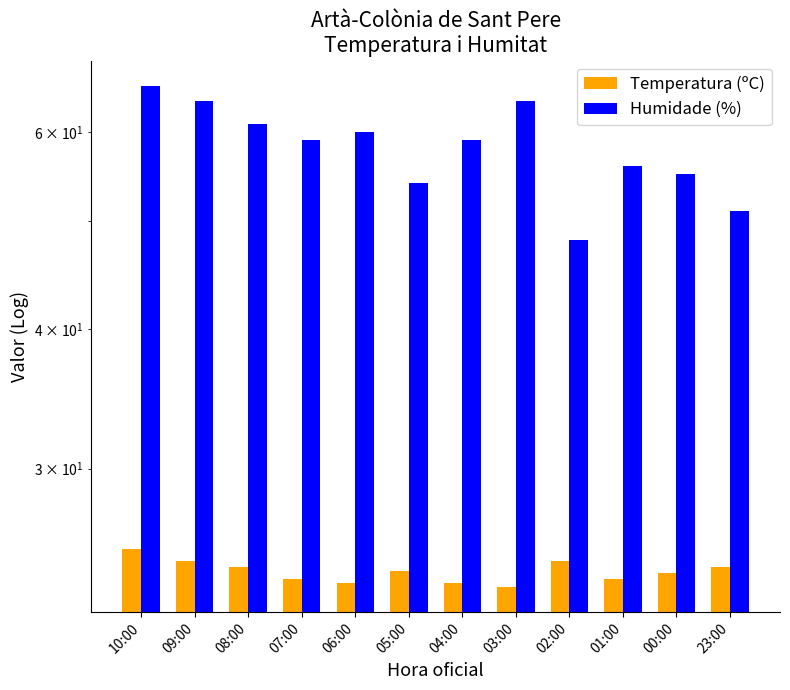

The value of Humidade (%) at 09:00 is 86.0. True or false?

False